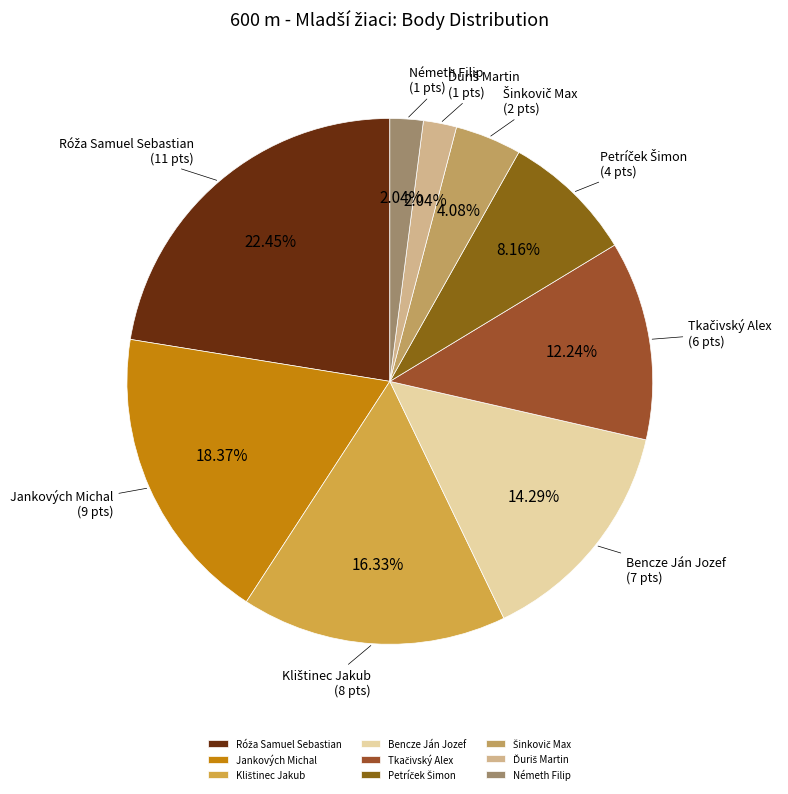

Is there a majority slice in this chart?

No